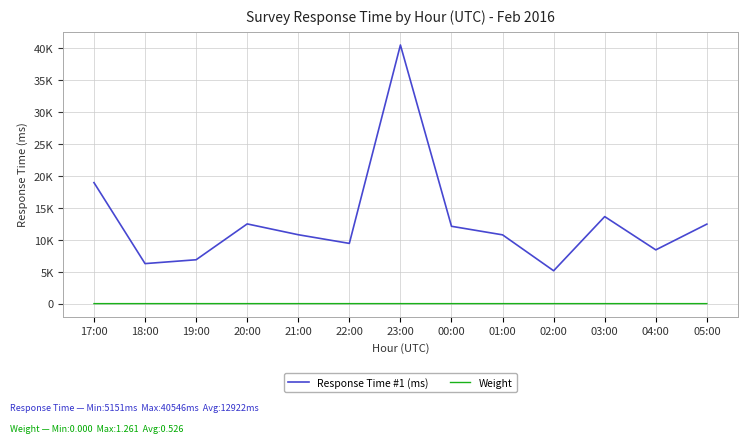

What are all the series names shown in the legend?

Response Time #1 (ms), Weight